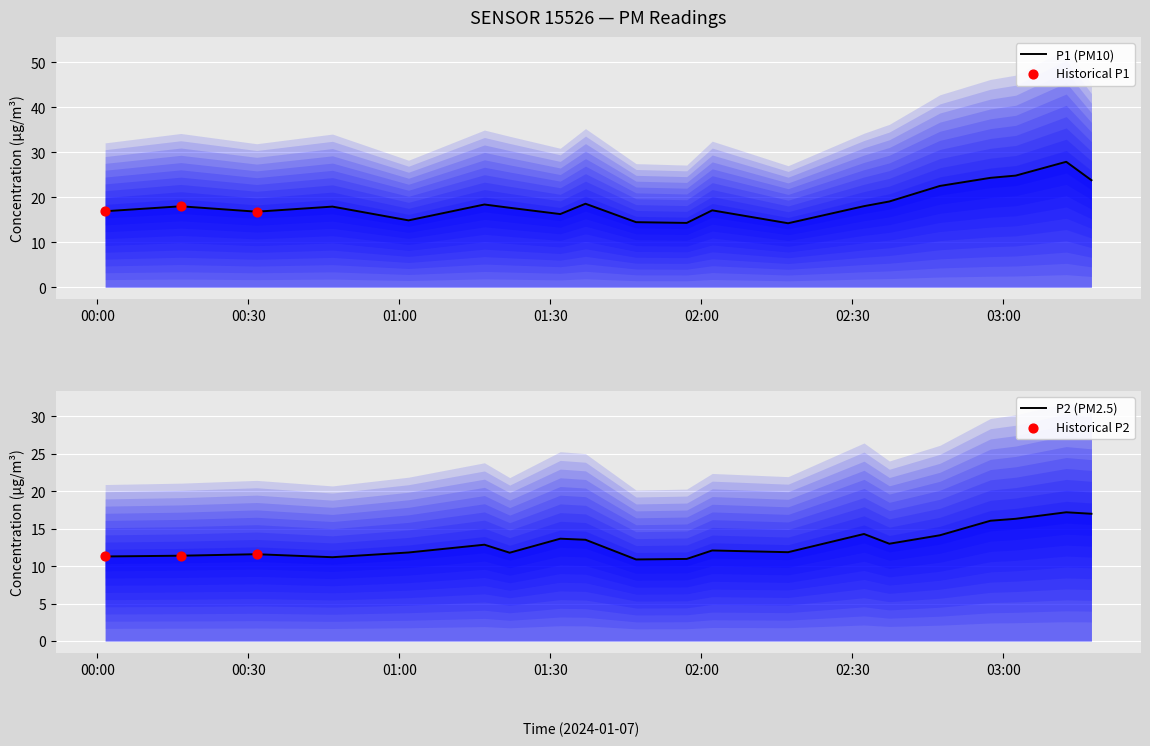

At how many categories does at least one series exceed 21?

5